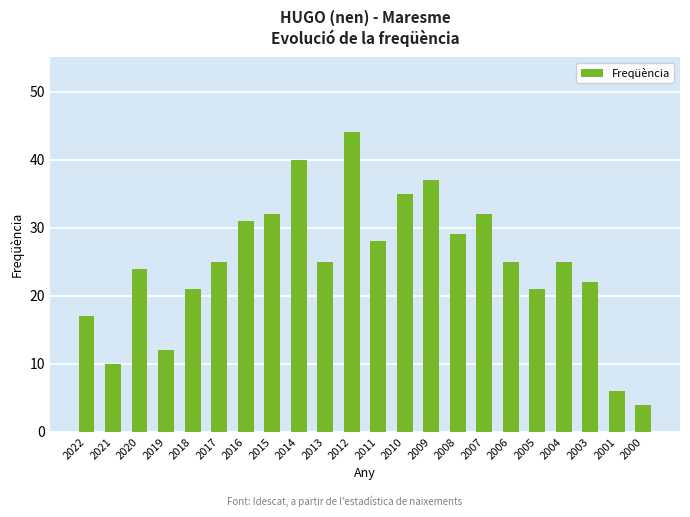

What is the value of the 13th bar from the left?

35